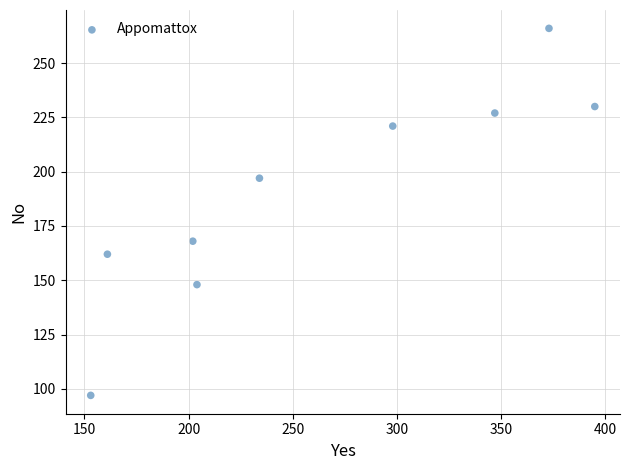

What is the range of Y values (max minus min)?

169